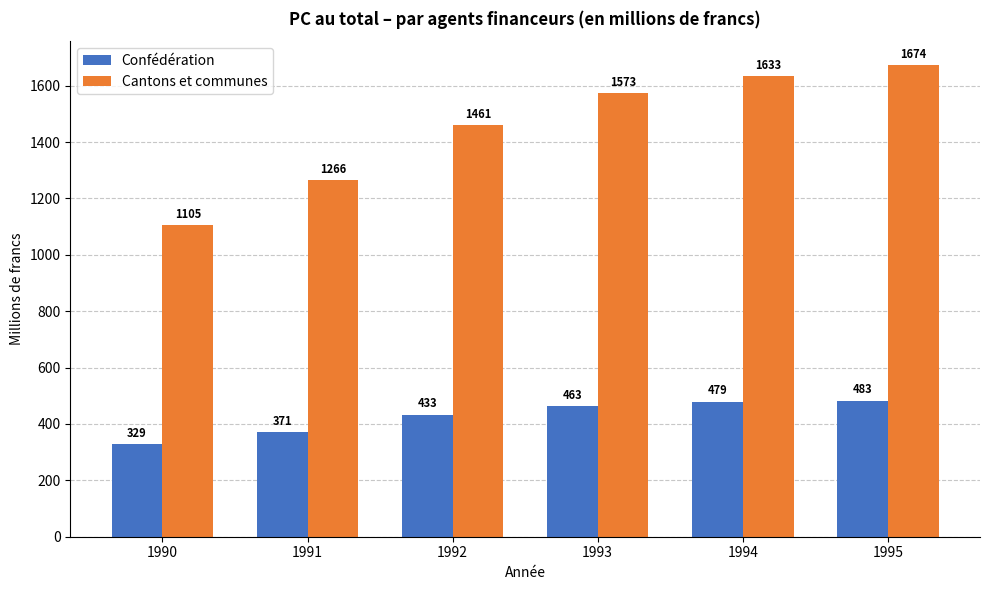

Which series has the largest total across all categories?

Cantons et communes